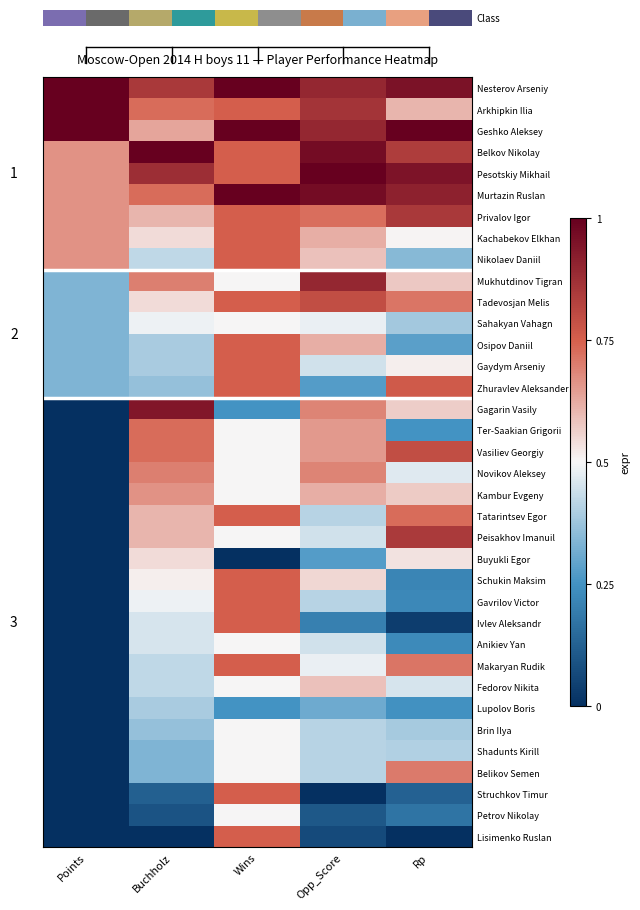

Count the Gaydym Arseniy values in the range 0 to 1.

5